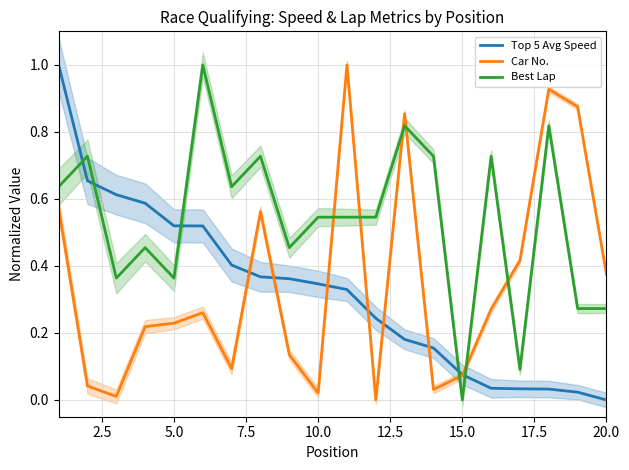

What are all the series names shown in the legend?

Top 5 Avg Speed, Car No., Best Lap